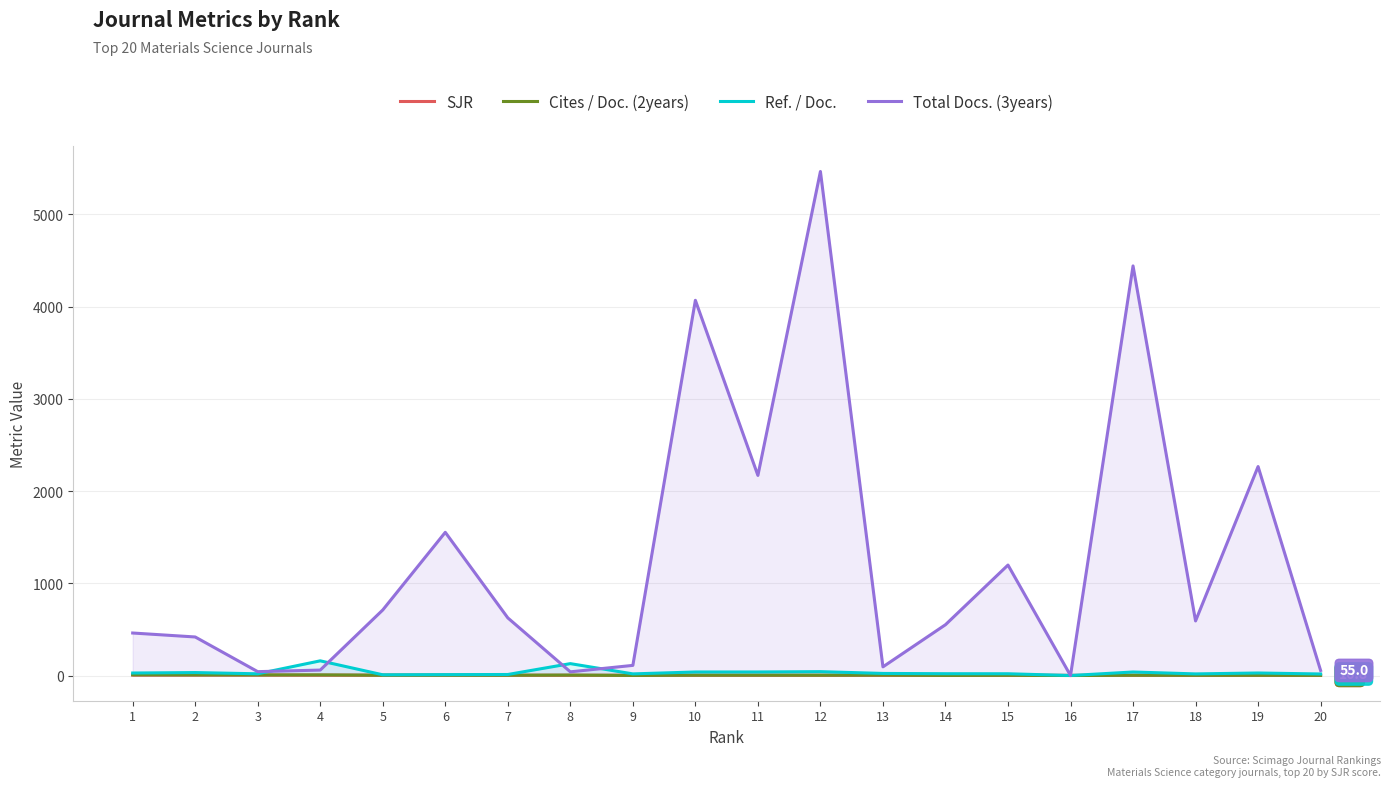

What is the lowest value of the SJR series?

1.7